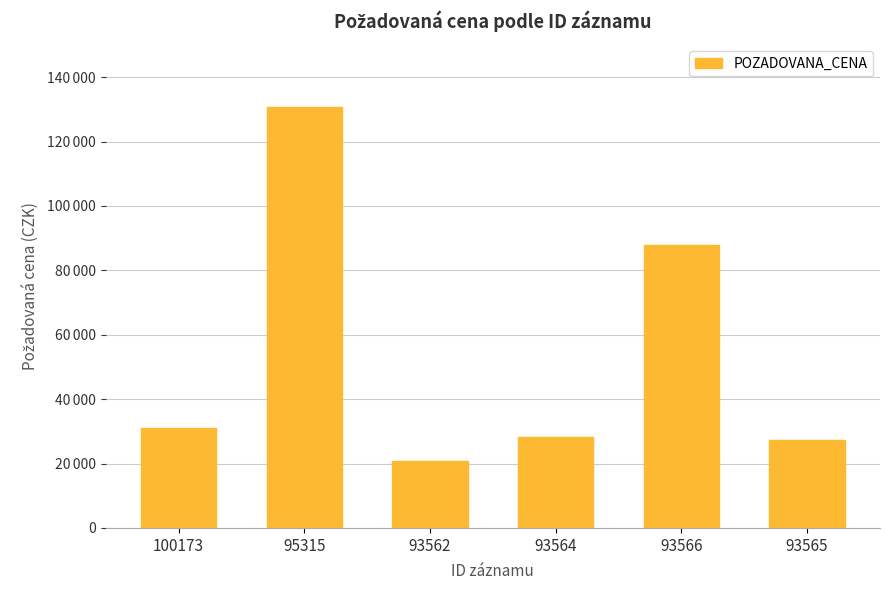

How many data points are less than 31000?

3